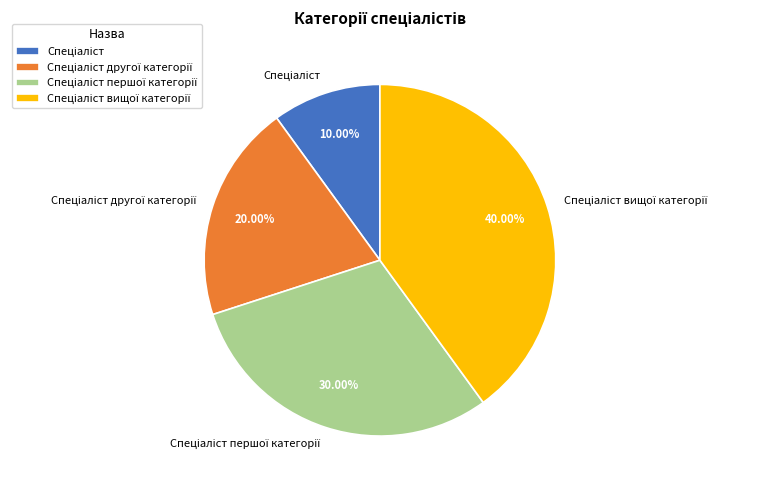

Is there a majority slice in this chart?

No